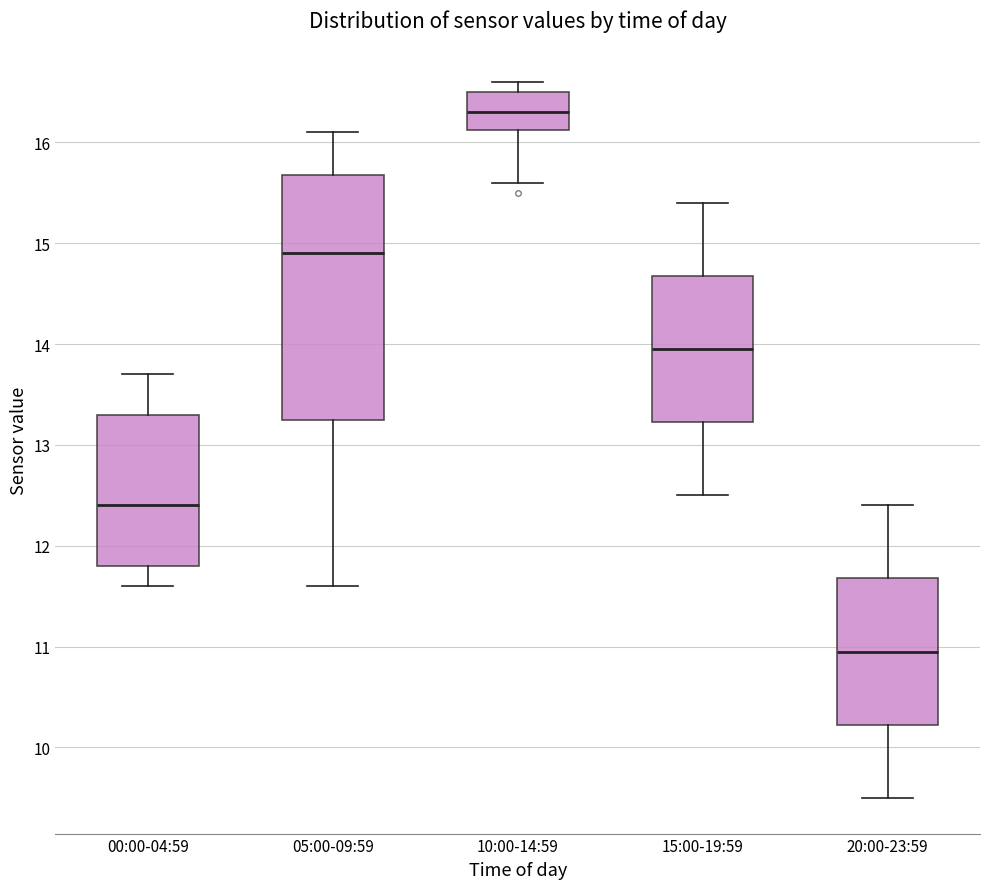

Which box is the tallest, from its lower edge to its upper edge?

05:00-09:59